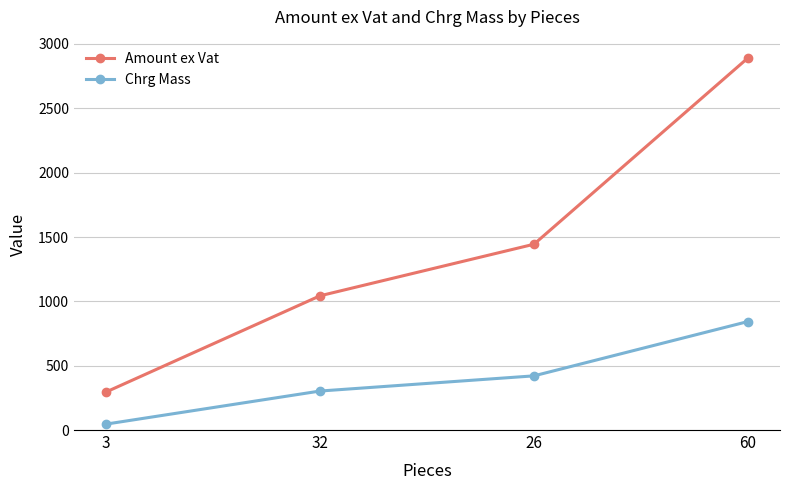

Rank the series at 3 from highest to lowest value.

Amount ex Vat, Chrg Mass